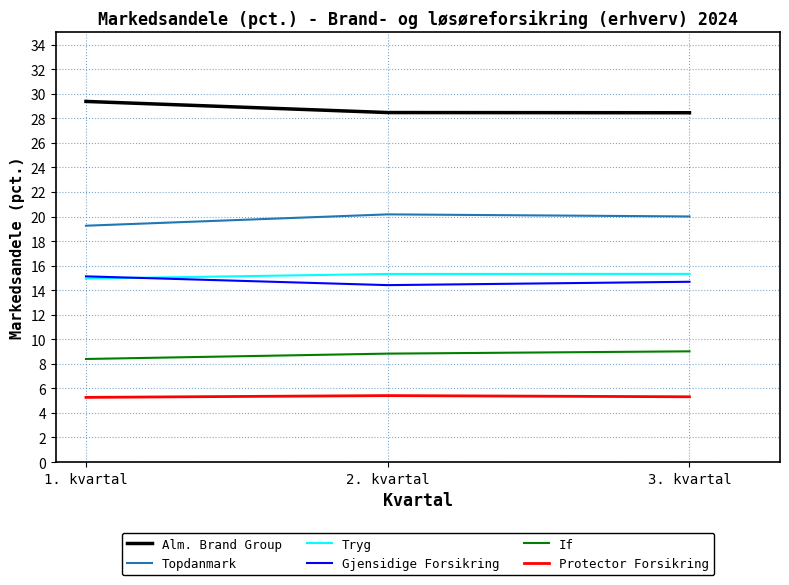

Which category has the lowest value in the Topdanmark series?

1. kvartal